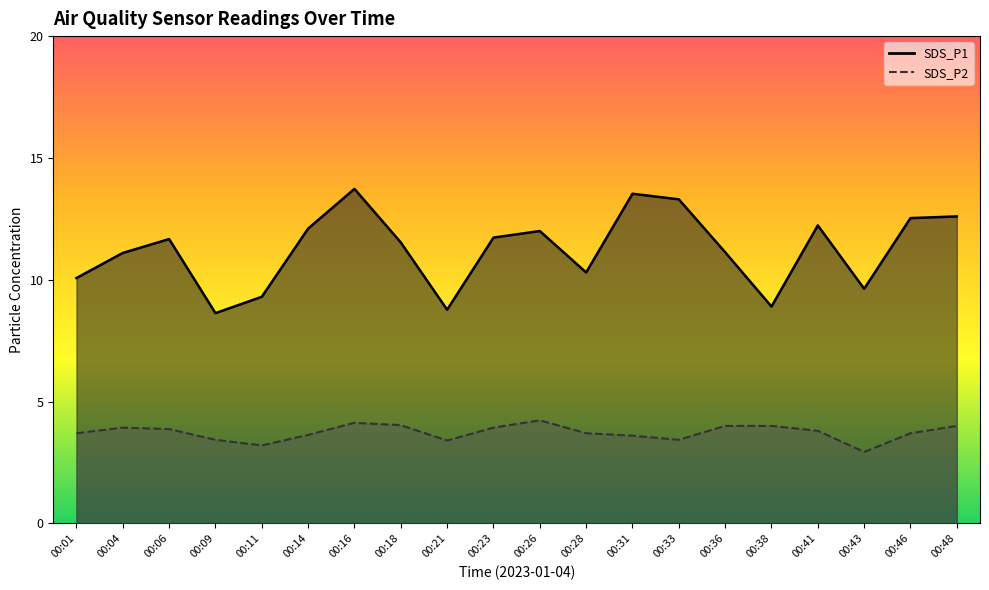

Is it true that SDS_P1 equals 16.1 at 00:23?

False